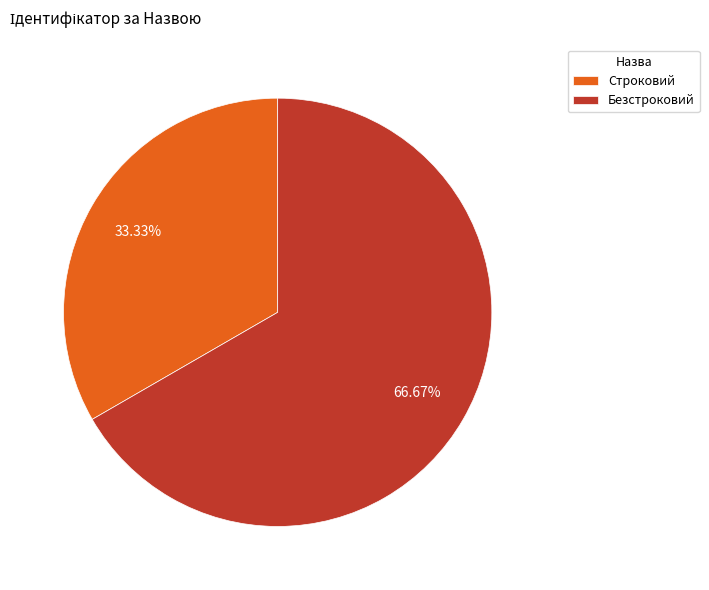

How many segments does this pie chart have?

2